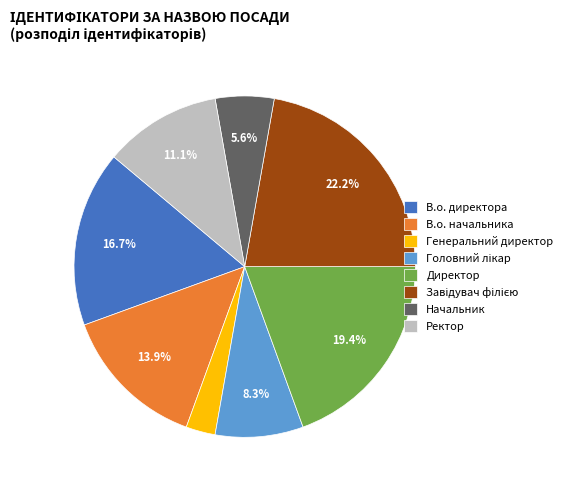

Is there any slice that represents more than half of the pie?

No